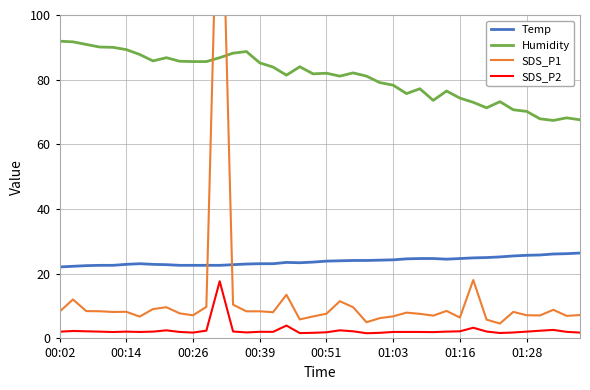

What is the difference between the Humidity values at 00:26 and 01:03?

7.3